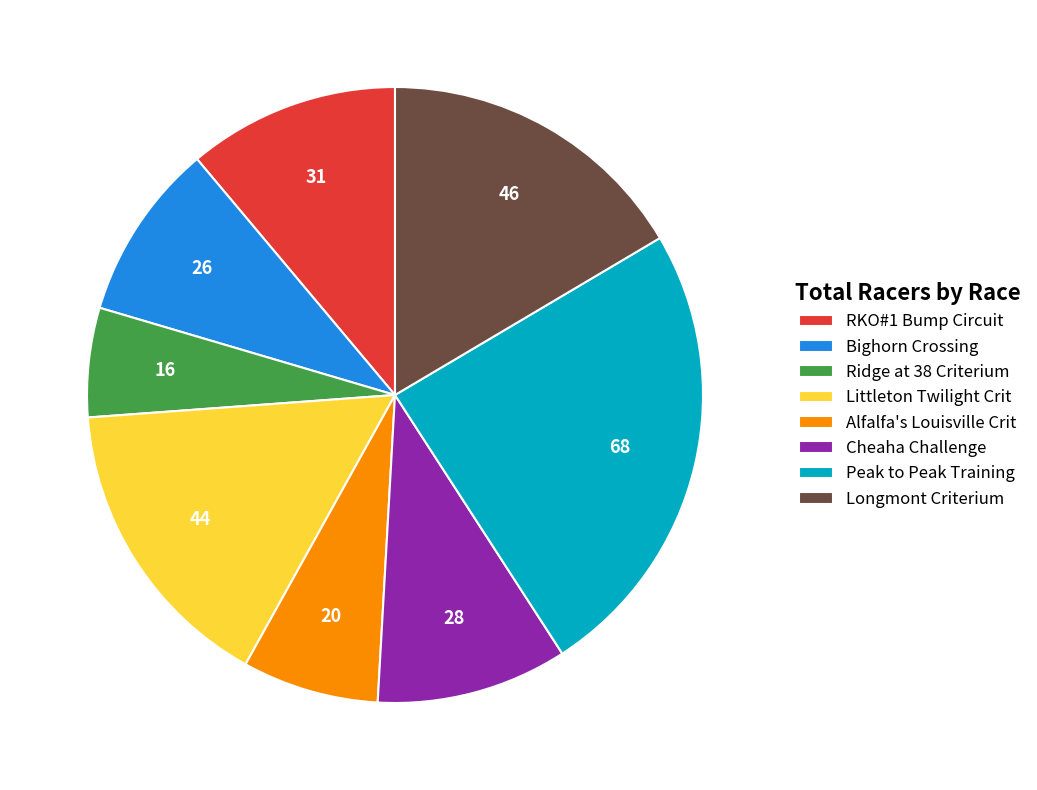

Is there any slice that represents more than half of the pie?

No